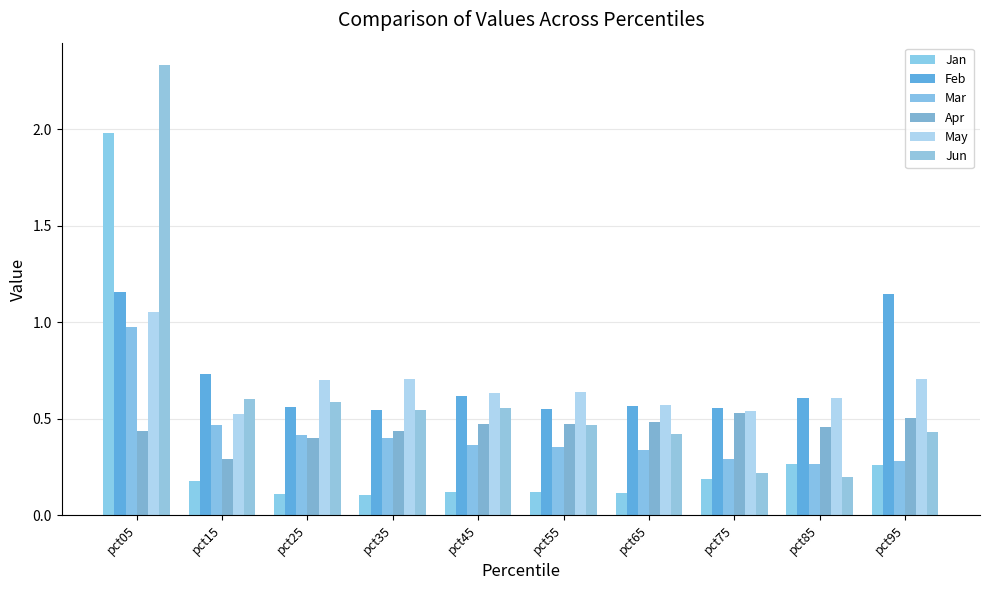

At which category is the sum across all series the highest?

pct05